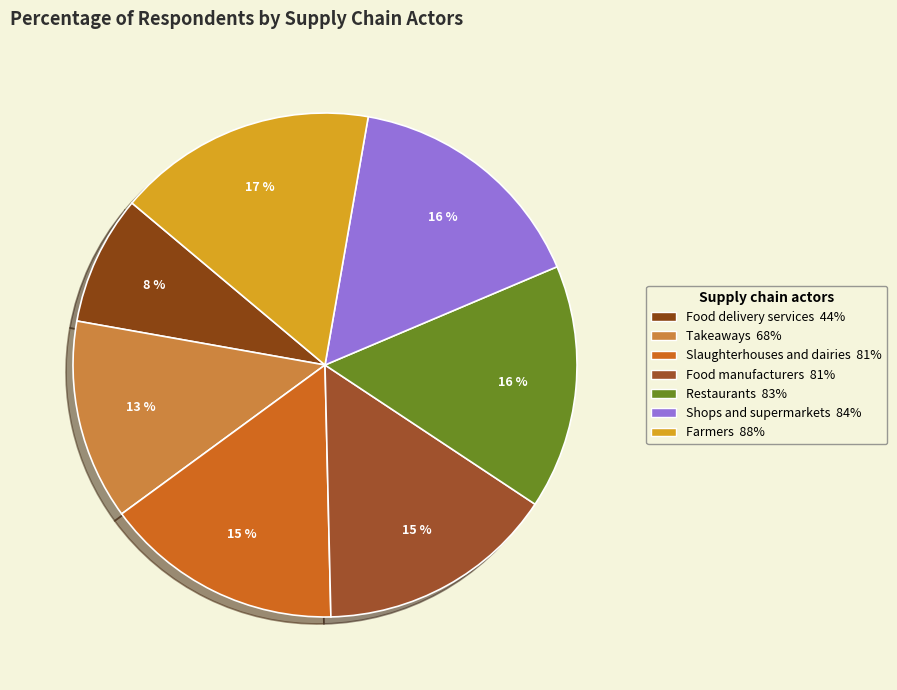

Rank the categories by value from highest to lowest.

Farmers, Shops and supermarkets, Restaurants, Slaughterhouses and dairies, Food manufacturers, Takeaways, Food delivery services